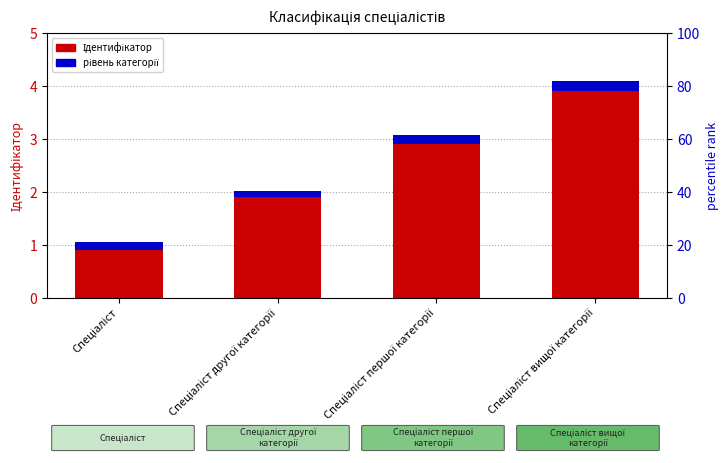

How many bars are there in total?

8